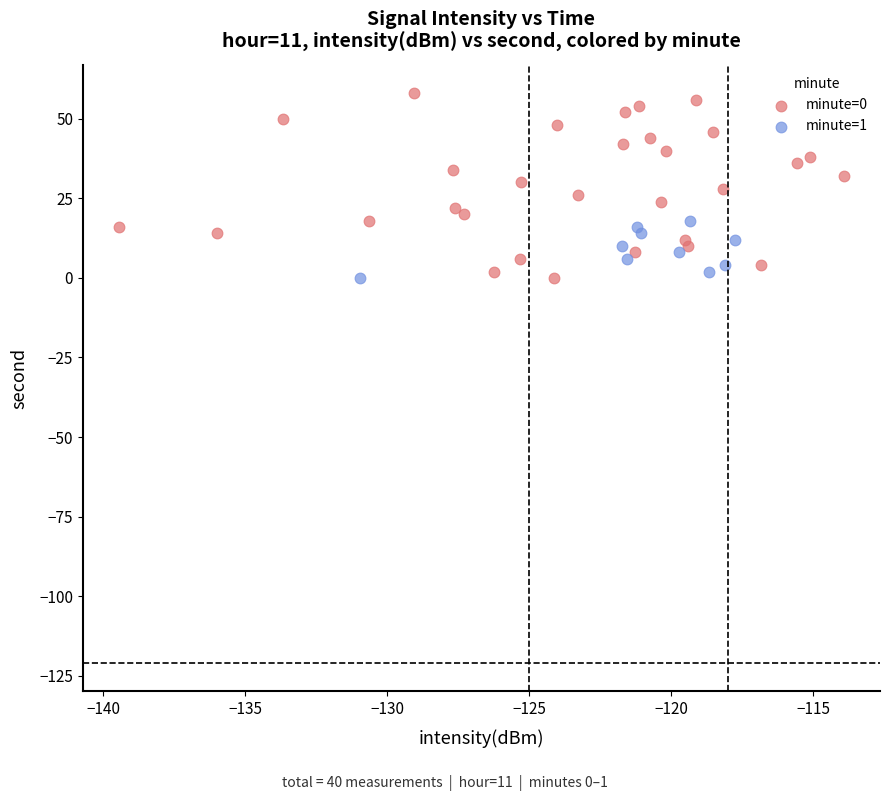

What are all the series names shown in the legend?

minute=0, minute=1